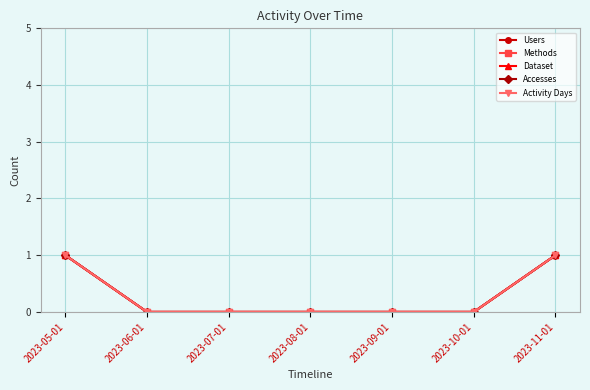

Reading right to left, transcribe all the data shown in this chart.

Users: 1	0	0	0	0	0	1
Methods: 1	0	0	0	0	0	1
Dataset: 1	0	0	0	0	0	1
Accesses: 1	0	0	0	0	0	1
Activity Days: 1	0	0	0	0	0	1